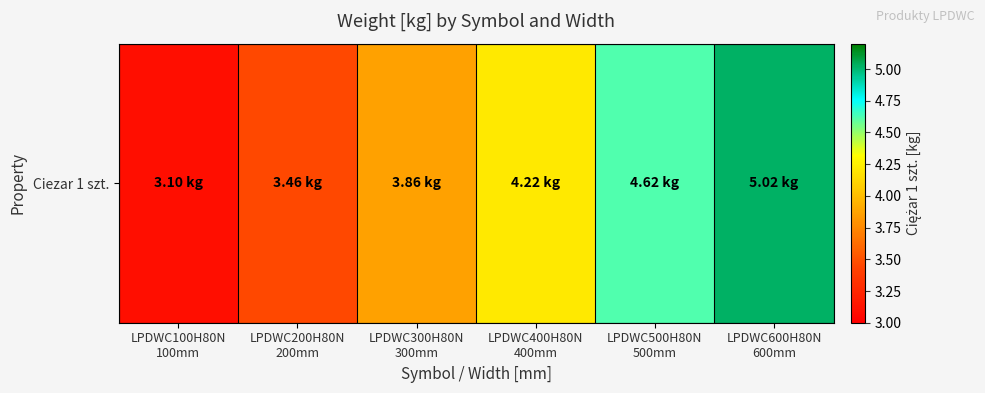

True or false: the data shows 3.1 at LPDWC100H80N
100mm.

True